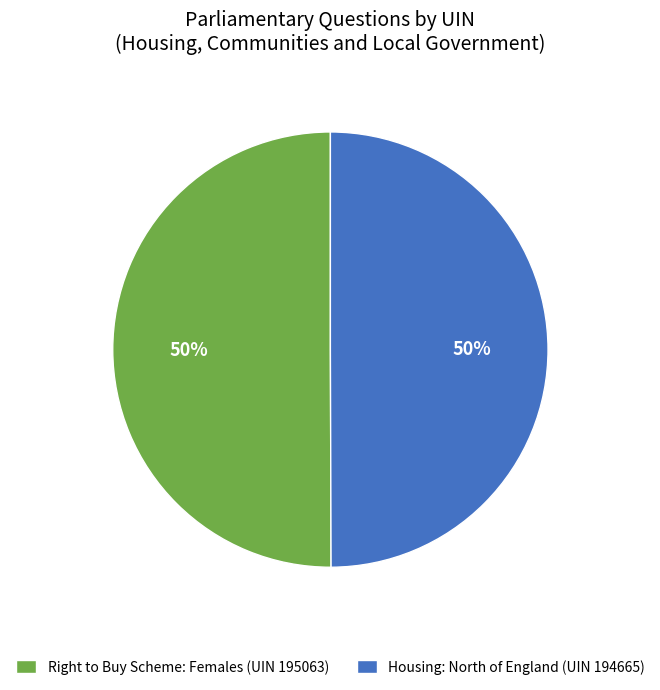

Count the number of slices in the pie.

2